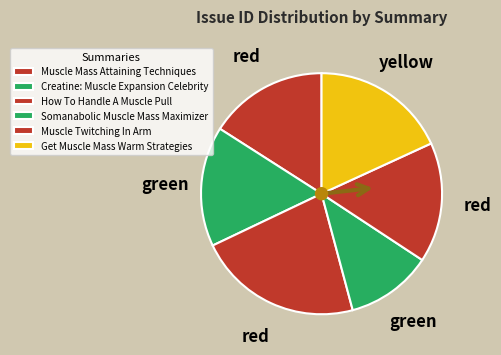

How many slices are in this pie chart?

6